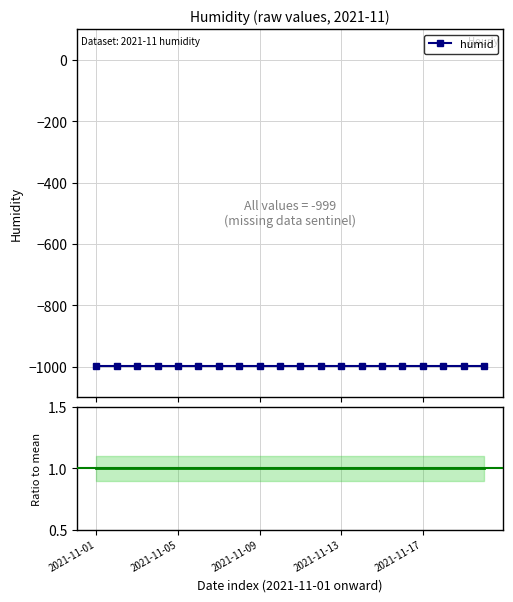

Between 2021-11-05 and 2021-11-13, which is larger?

2021-11-05